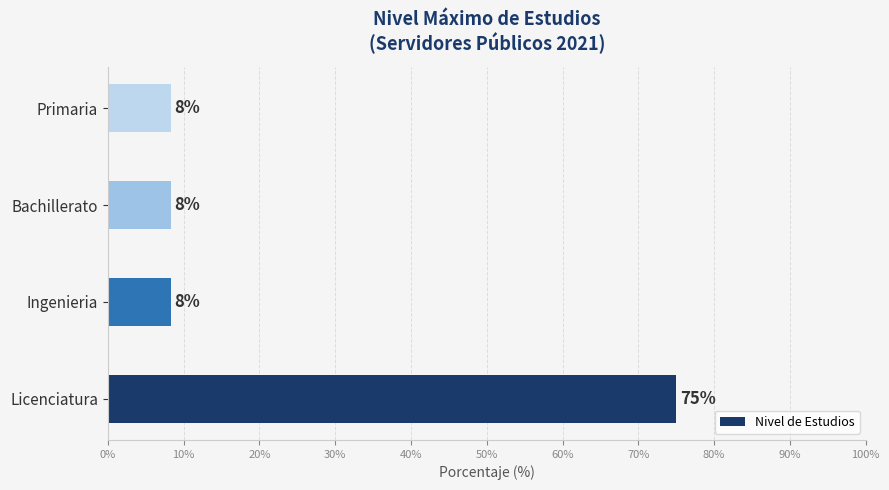

How many bars are there in total?

4